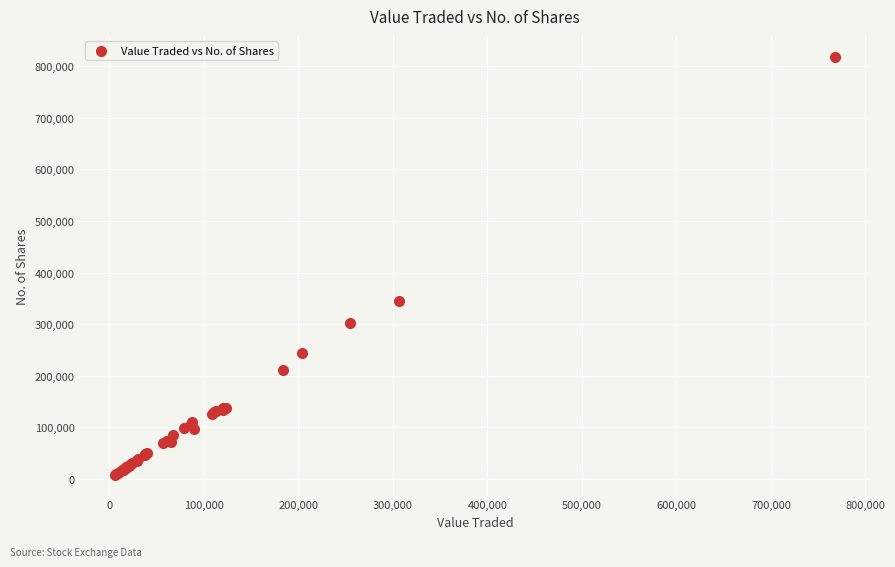

What Y value in the scatter plot is closest to 413217?

345663